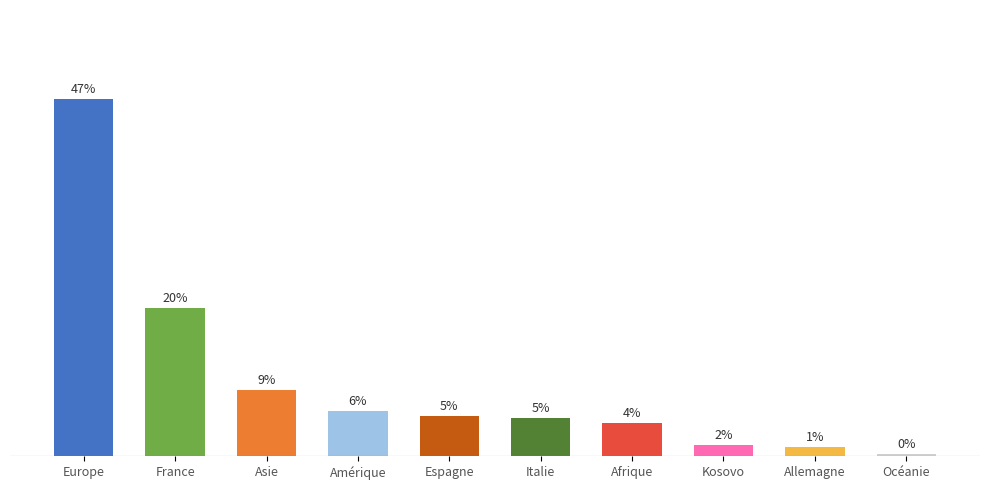

Is it true that the value at Amérique is 9.4?

False